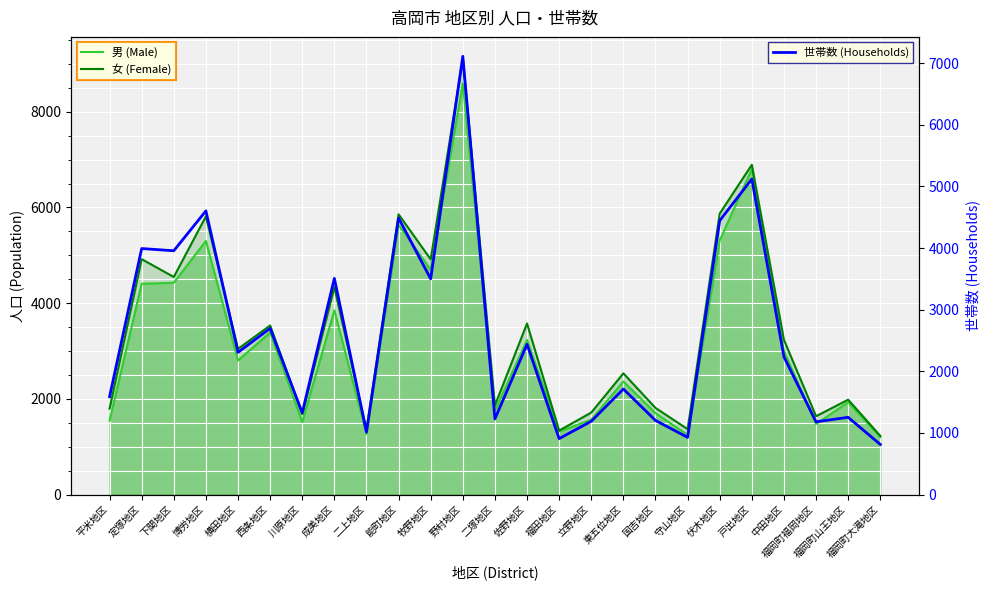

At which category does the chart reach its minimum across all series?

福岡町大滝地区